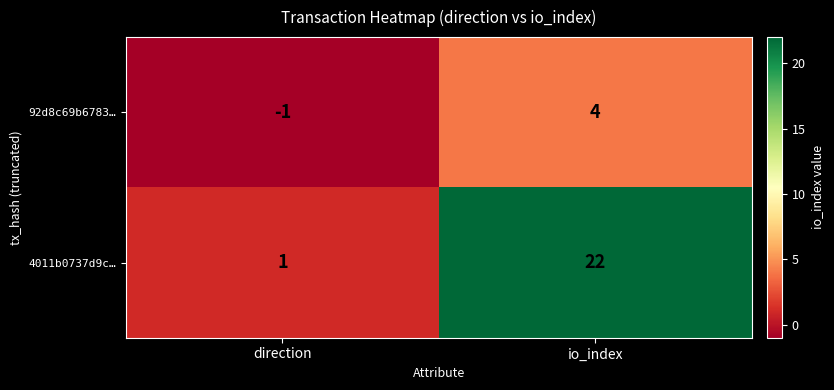

What is the approximate value of 92d8c69b6783… at io_index?

4